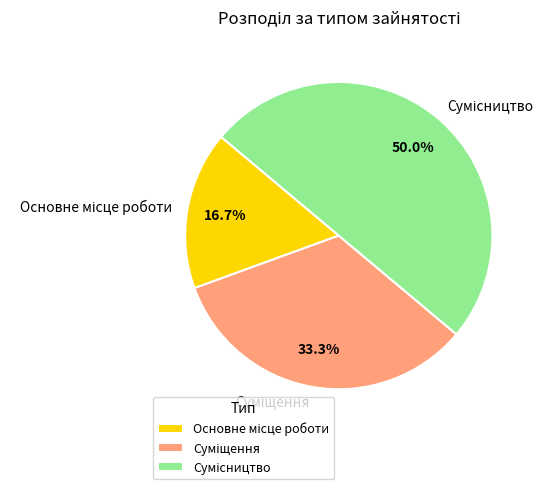

Count the number of slices in the pie.

3